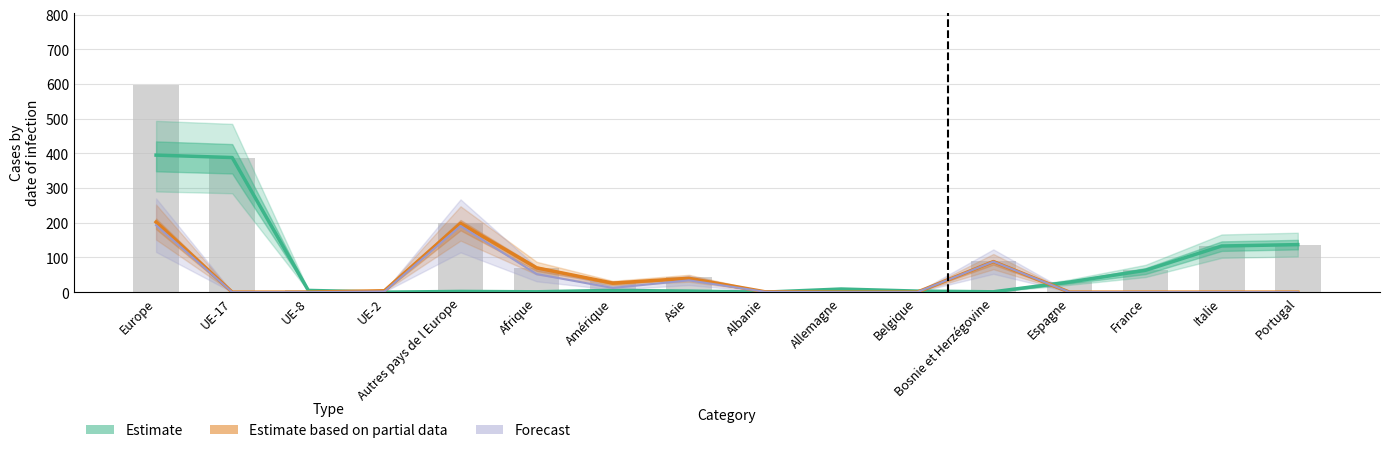

True or false: Total général has a value of 43 at Amérique.

False